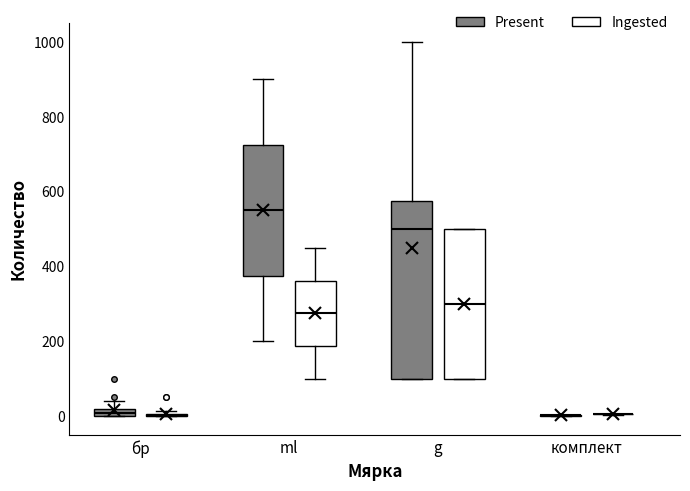

Where does the lower whisker of the box for ml (Ingested) end on the y-axis? The values are not printed on the chart, so give them approximately, as read against the axis.

100